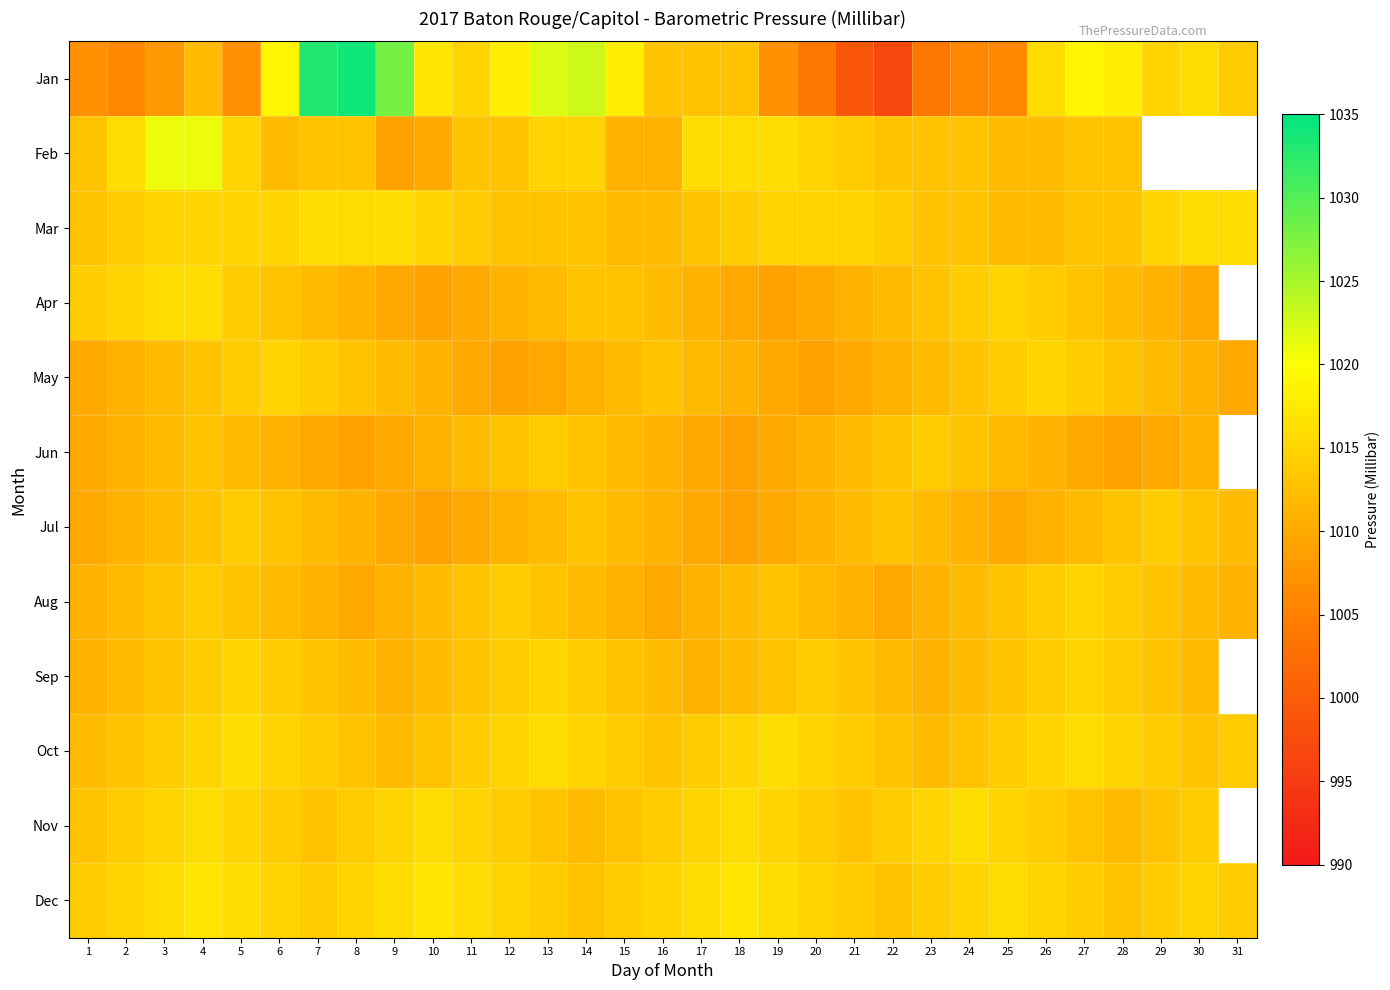

Which series has the widest spread of values?

Jan